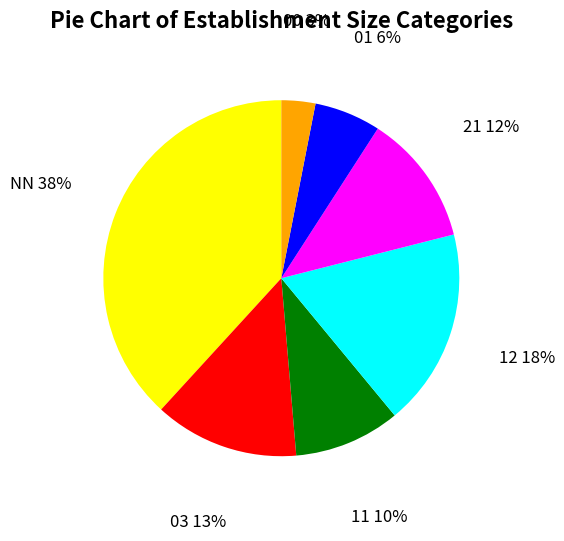

Rank the categories by value from lowest to highest.

00, 01, 11, 21, 03, 12, NN